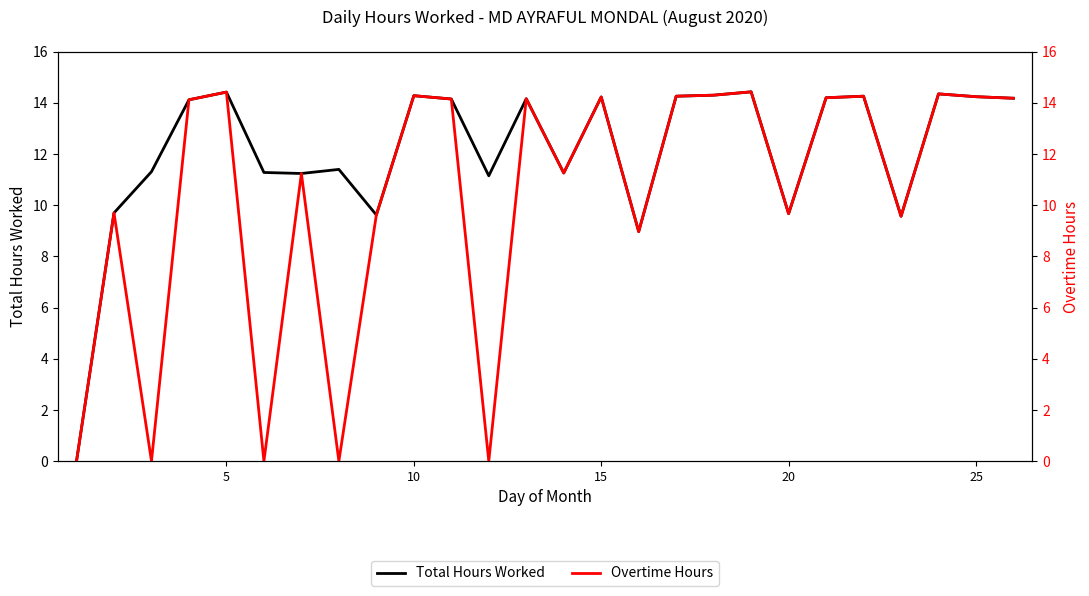

True or false: Overtime Hours and Total Hours Worked intersect in this chart.

False